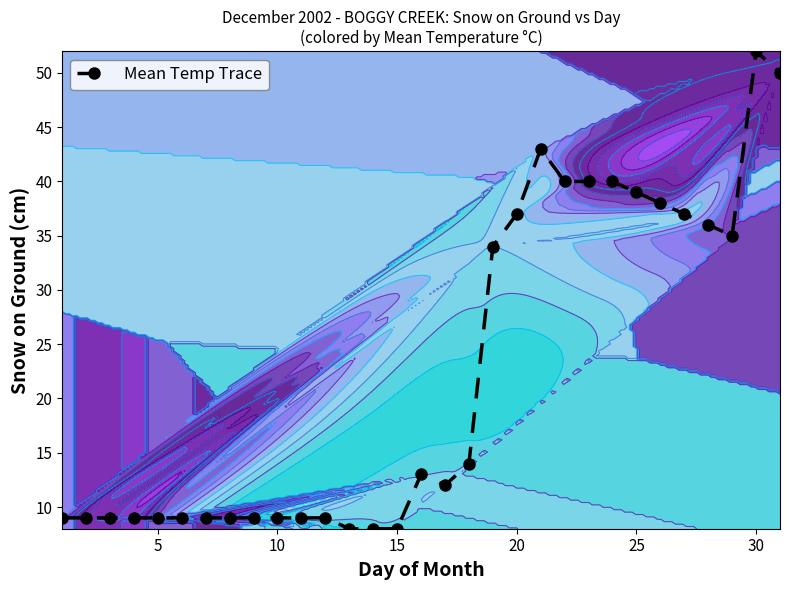

True or false: Mean Temp Trace has more than 1 interior local peaks.

True